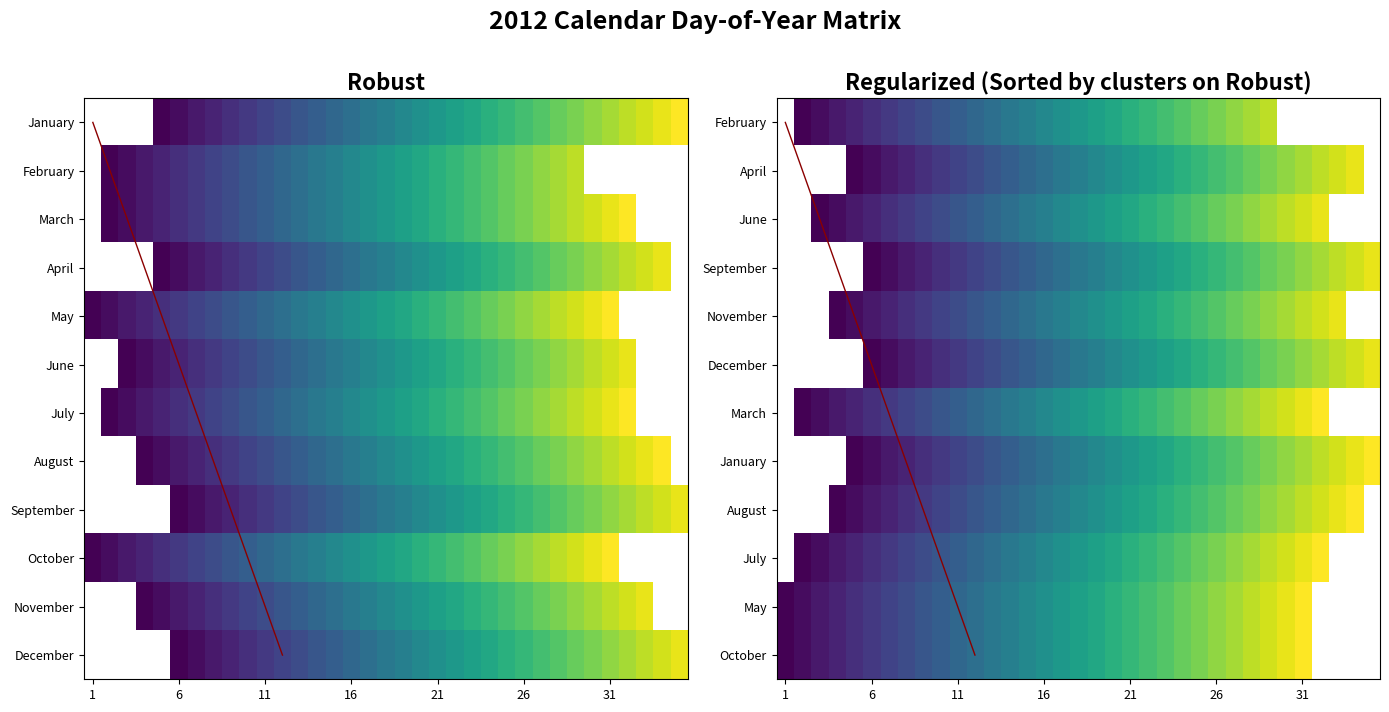

The value of January at 15 is 17. True or false?

False